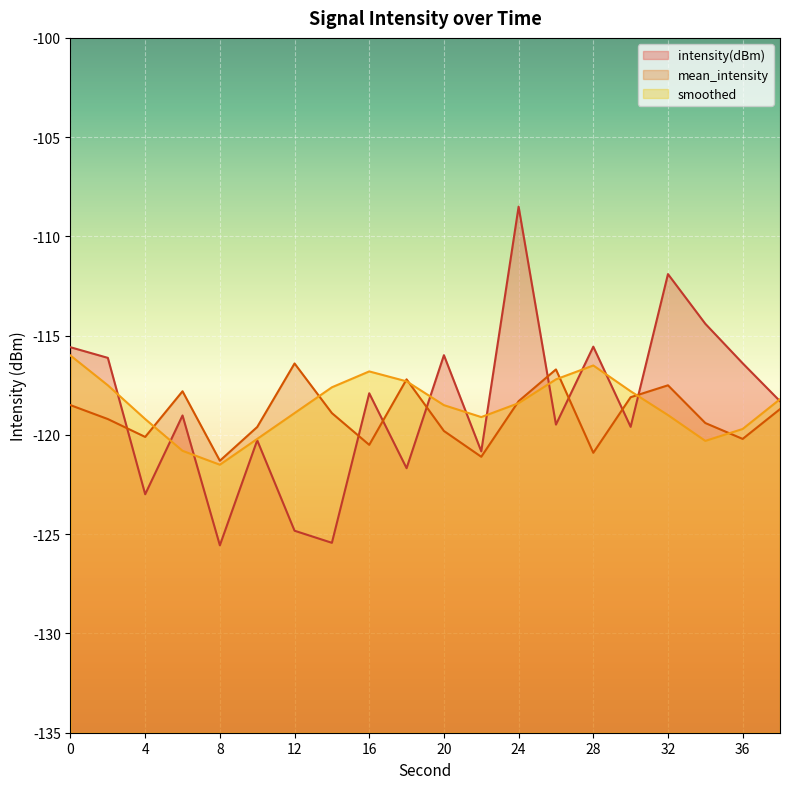

Which series ends up on top after the final intersection of mean_intensity and intensity(dBm)?

intensity(dBm)